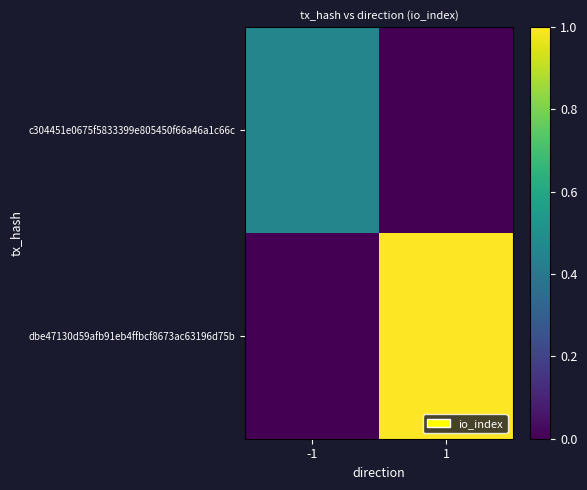

What is the difference between the highest and lowest values at 1?

1.0